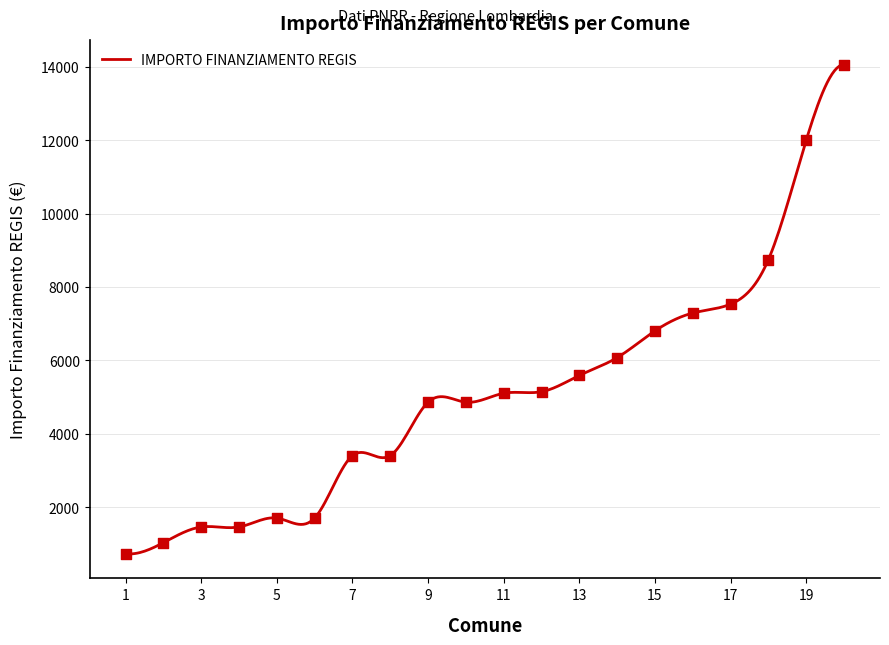

What is the minimum value for IMPORTO FINANZIAMENTO REGIS?

723.4